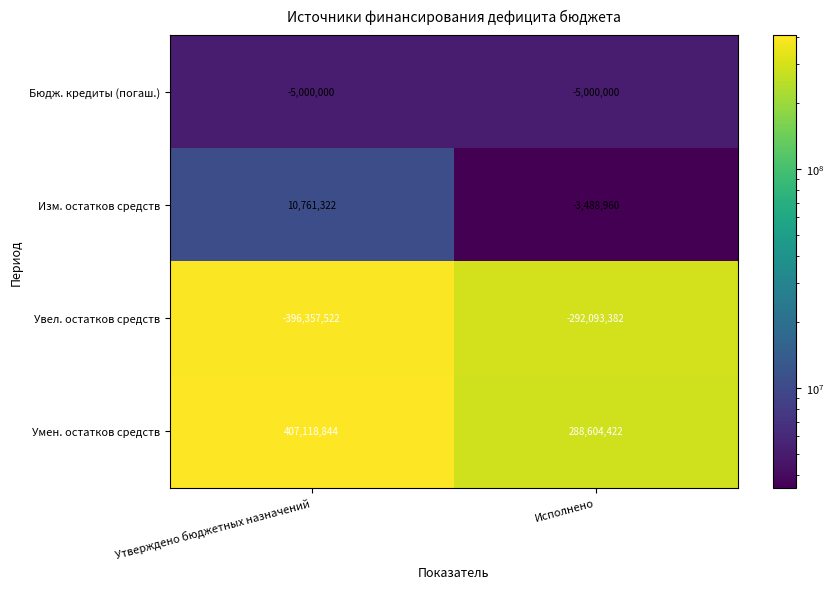

What is the difference between the maximum and minimum values in the Увел. остатков средств series?

104264140